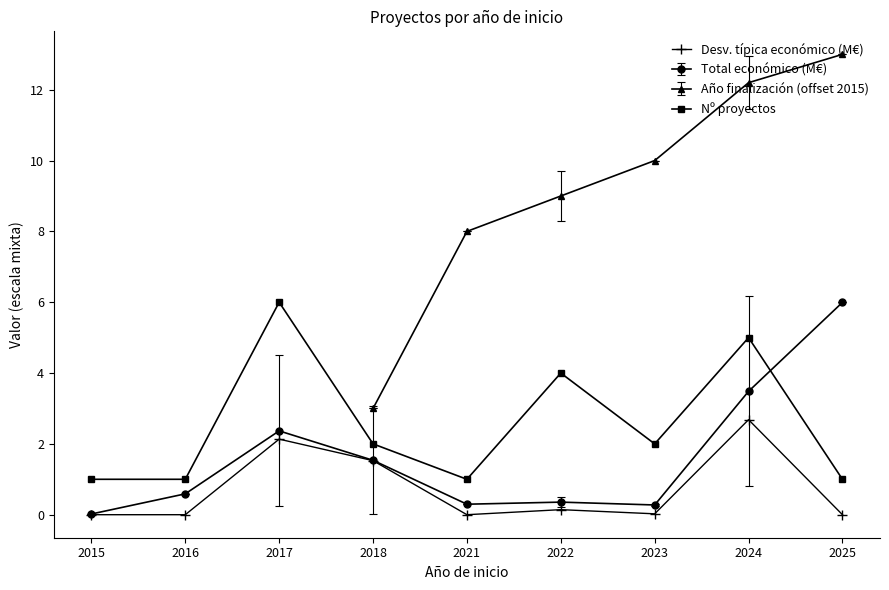

List the labels in order of value, smallest first.

2015, 2016, 2021, 2025, 2023, 2022, 2018, 2017, 2024